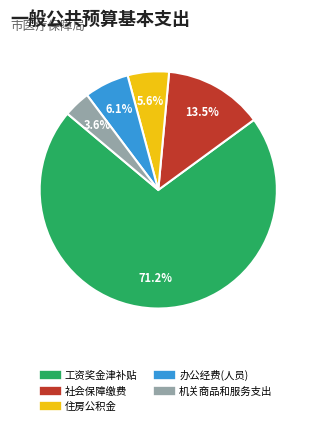

Does any single category account for the majority?

Yes